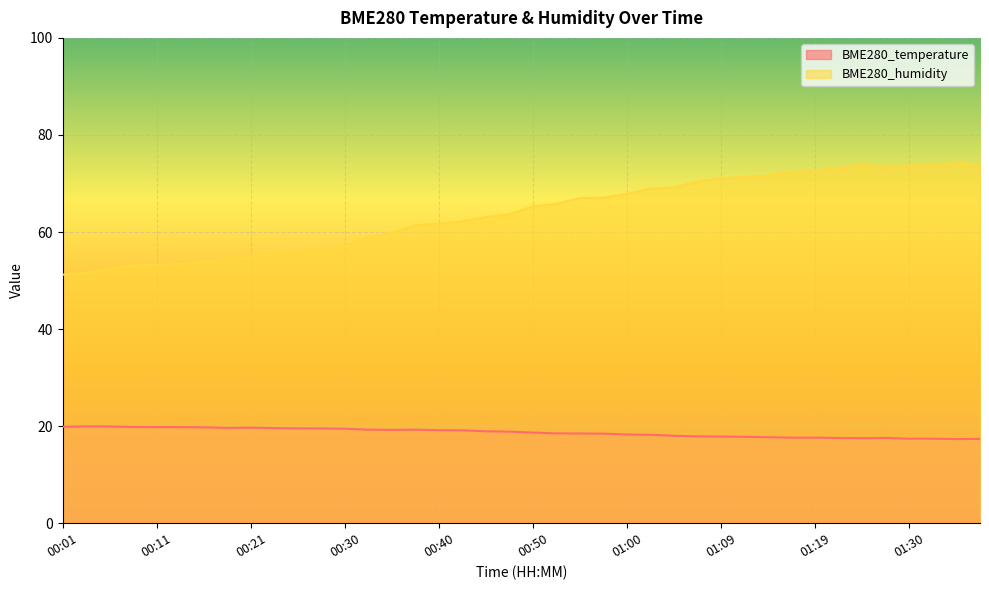

Reading left to right, list all the values displayed in this chart.

BME280_temperature: 19.9	20.0	19.9	19.8	19.8	19.8	19.8	19.6	19.7	19.6	19.6	19.5	19.5	19.3	19.2	19.3	19.2	19.1	18.9	18.9	18.7	18.5	18.5	18.4	18.3	18.2	18.0	17.9	17.9	17.8	17.7	17.6	17.6	17.6	17.5	17.6	17.4	17.4	17.3	17.4
BME280_humidity: 51.2	51.6	52.4	53.0	53.3	53.4	53.8	54.4	55.0	55.6	56.0	56.5	57.1	59.0	59.9	61.4	61.7	62.2	63.1	63.7	65.3	65.8	67.0	67.1	67.9	69.0	69.2	70.4	71.1	71.3	71.6	72.4	72.7	73.1	73.9	73.3	73.7	73.7	74.3	73.7